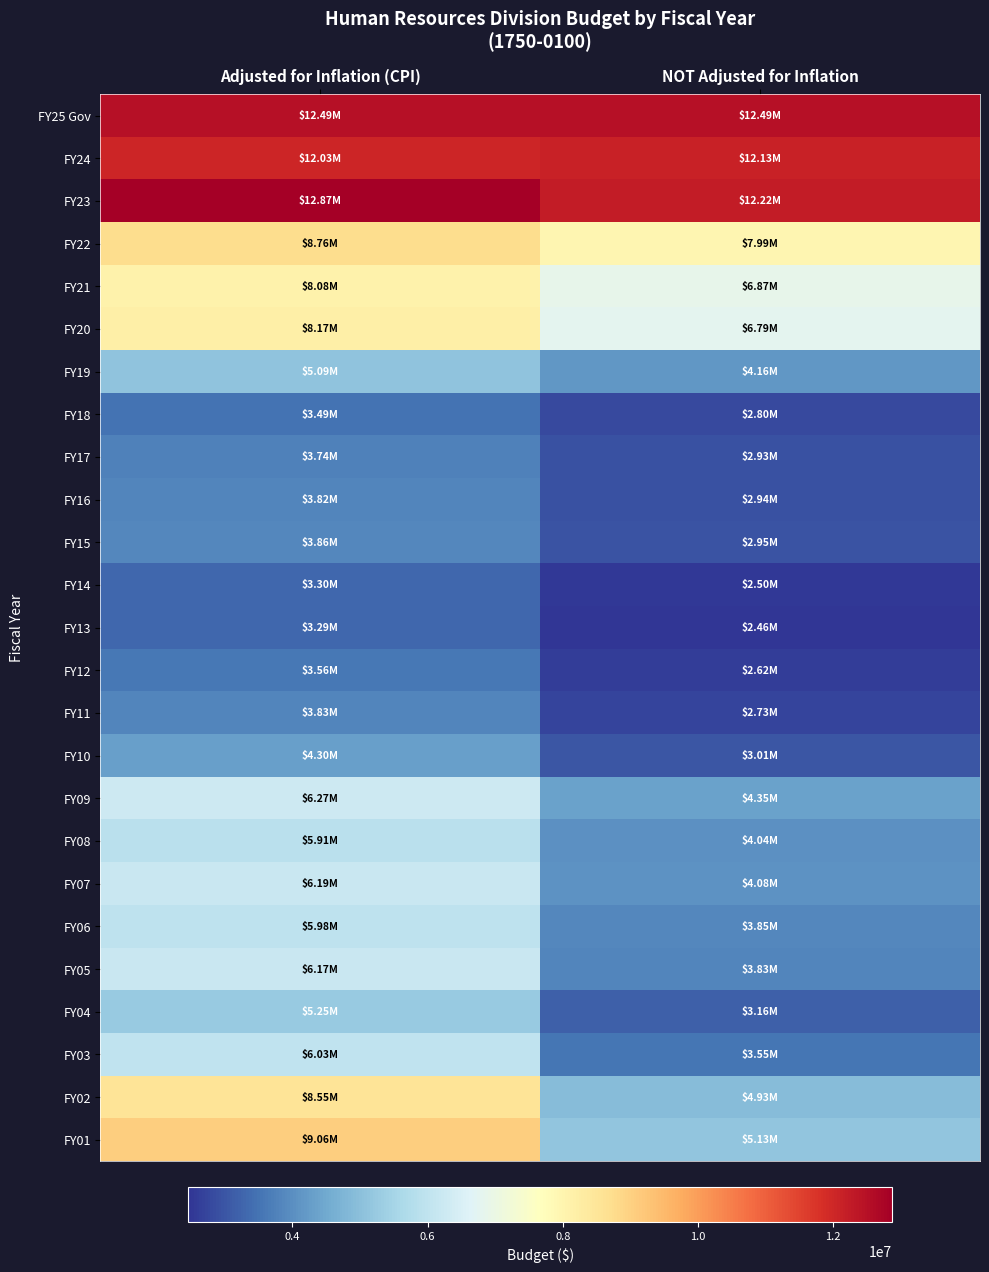

At NOT Adjusted for Inflation, list the series in order from smallest to largest.

FY13, FY14, FY12, FY11, FY18, FY17, FY16, FY15, FY10, FY04, FY03, FY05, FY06, FY08, FY07, FY19, FY09, FY02, FY01, FY20, FY21, FY22, FY24, FY23, FY25 Gov